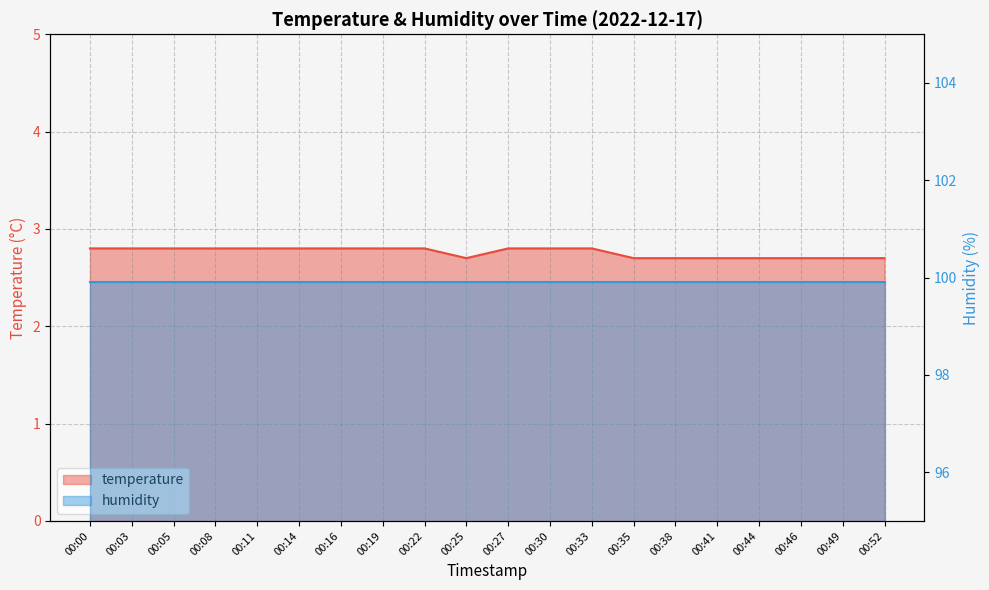

Count the number of categories in the chart.

20